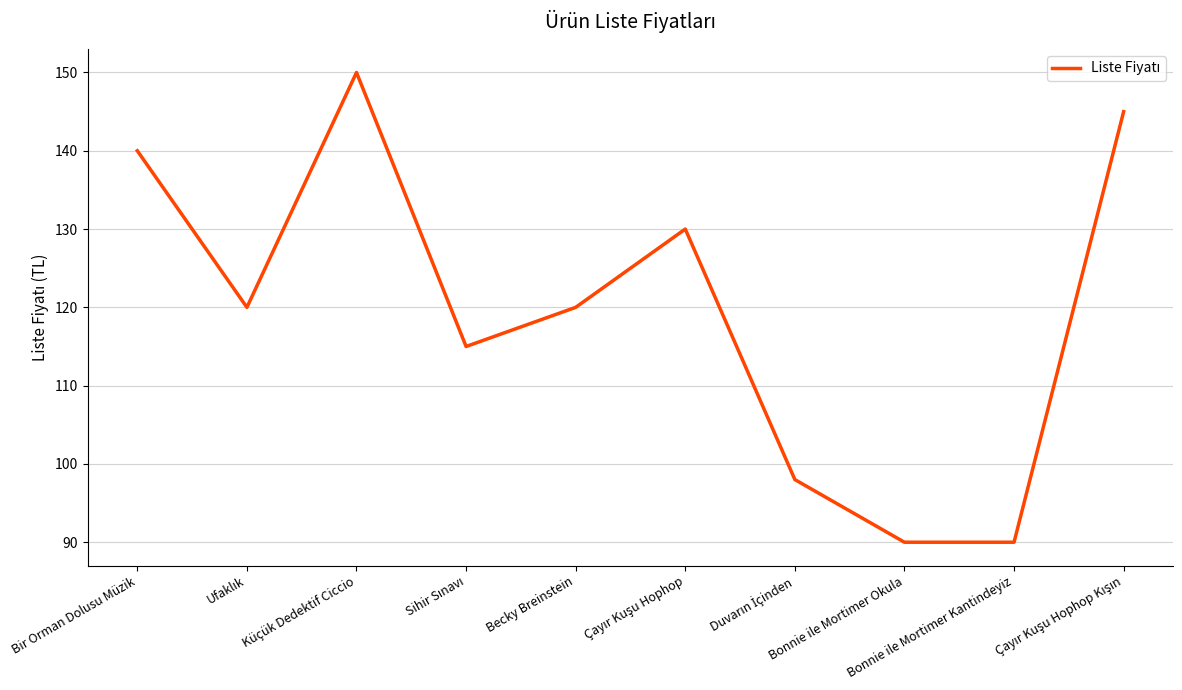

What is the greatest value displayed?

150